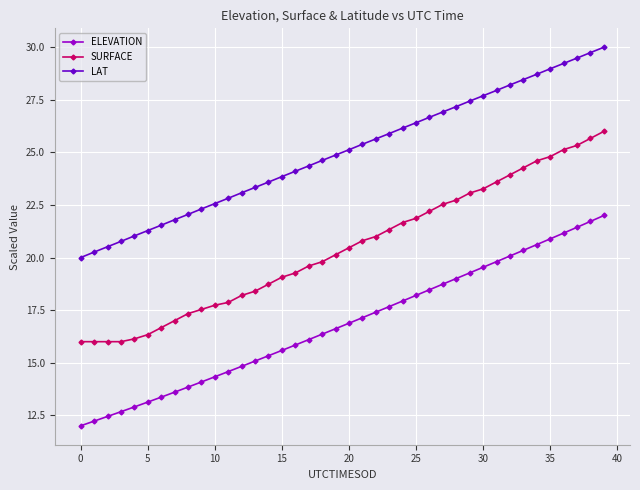

List the series in order of their peak value, highest first.

LAT, SURFACE, ELEVATION